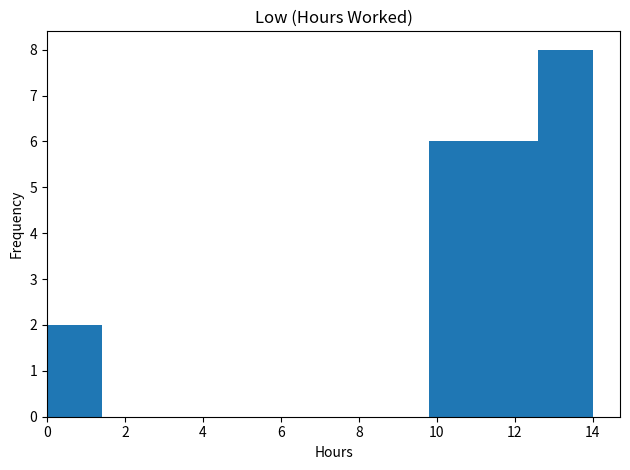

Which range on the x-axis has the tallest bar?

12.6 to 14.0